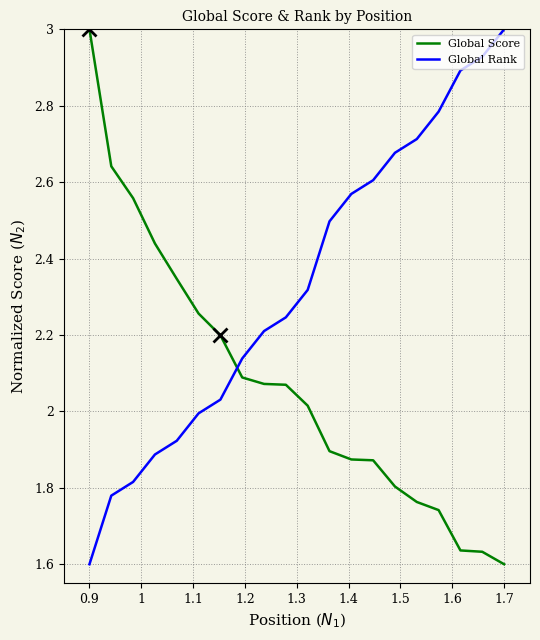

How many times do Global Score and Global Rank cross each other?

1